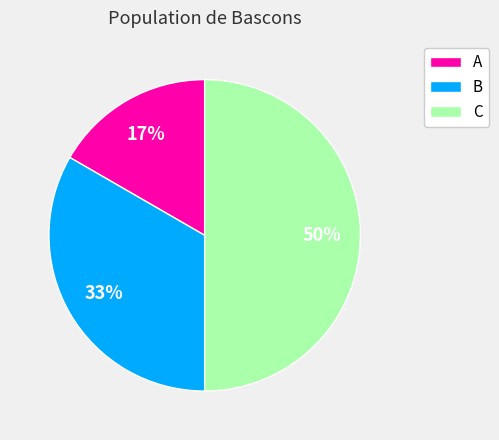

The A slice represents 17% of the pie. True or false?

True